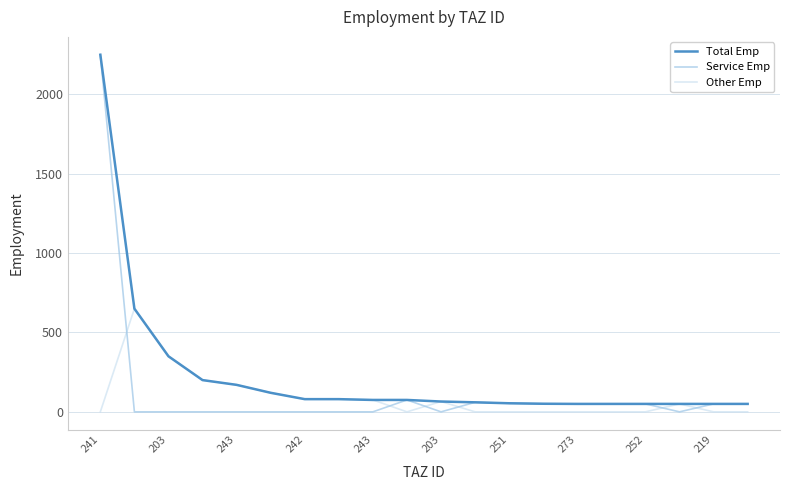

What is the difference between the second highest and second lowest values in the Total Emp series?

600